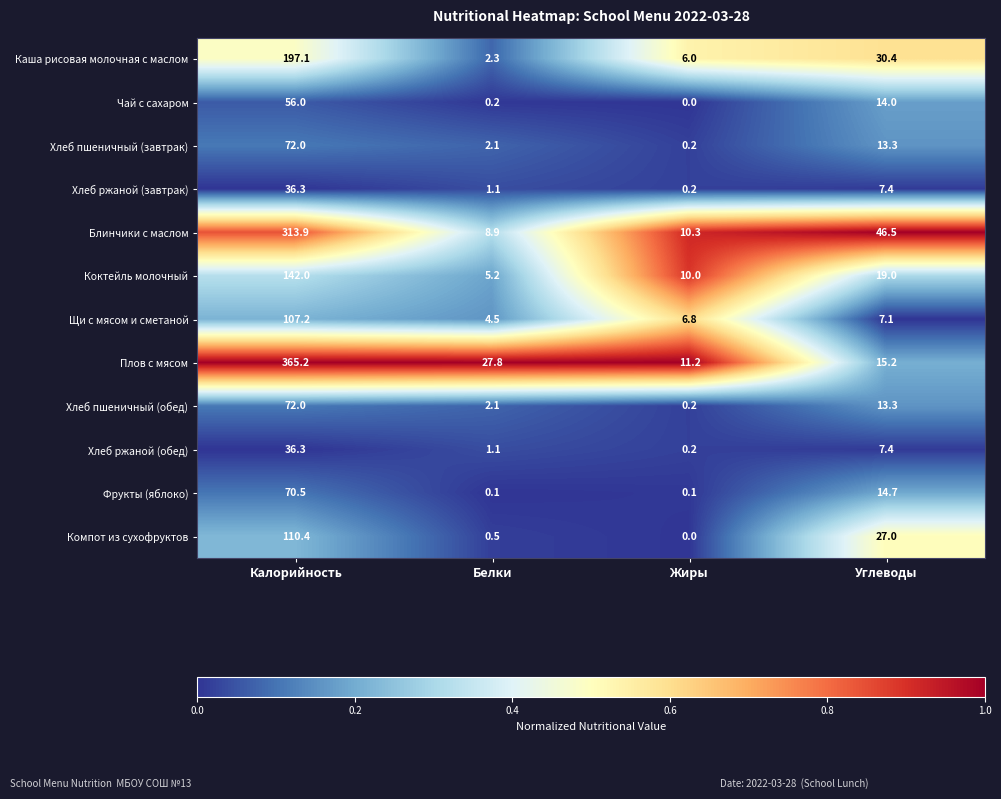

Where is Хлеб ржаной (завтрак) nearest to the value 18?

Углеводы